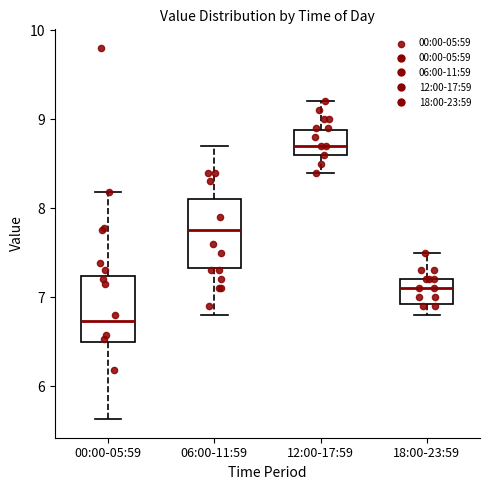

Where is the upper edge of the box for 12:00-17:59 on the y-axis? The values are not printed on the chart, so give them approximately, as read against the axis.

8.9